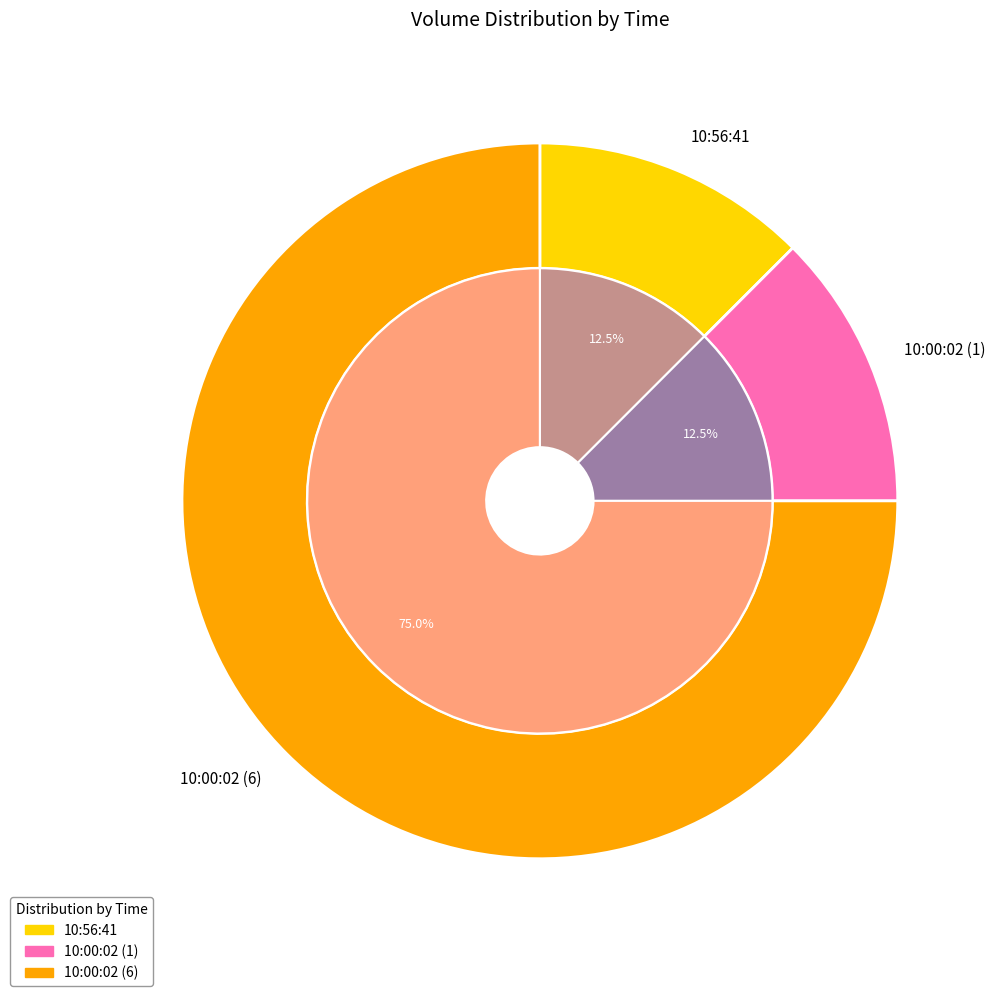

What is the total percentage of 10:00:02 (6) and 10:00:02 (1)?

87.5%